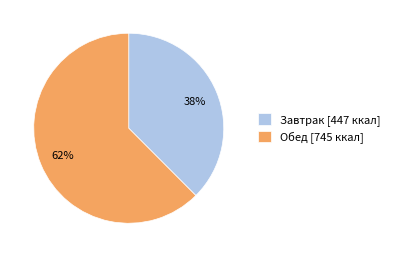

What is the largest slice in the pie chart?

Обед